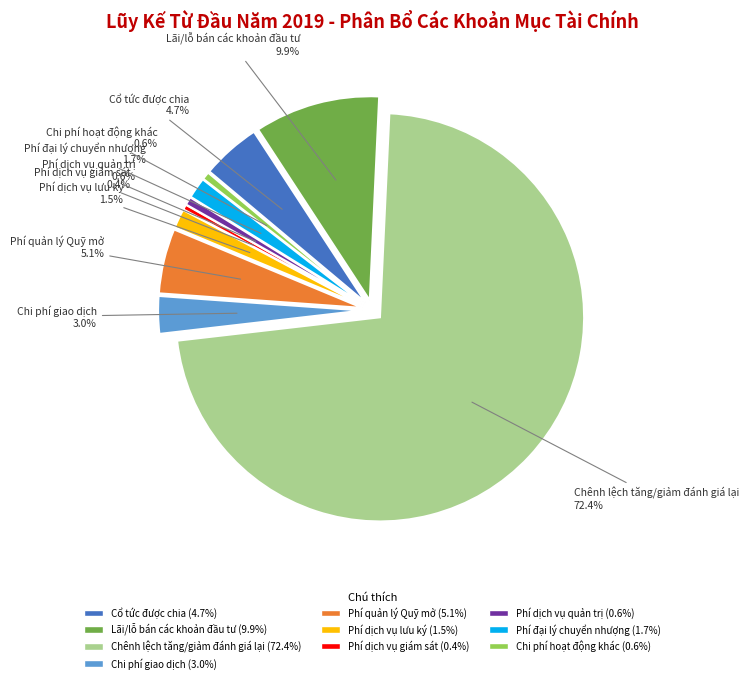

What is the smallest slice in the pie chart?

Phí dịch vụ giám sát